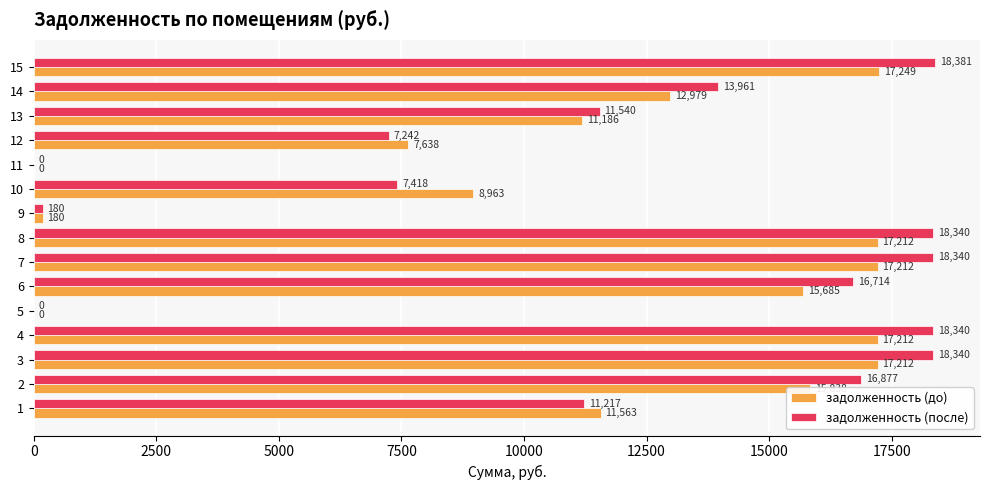

The value of задолженность (после) at 14 is 24566.9. True or false?

False